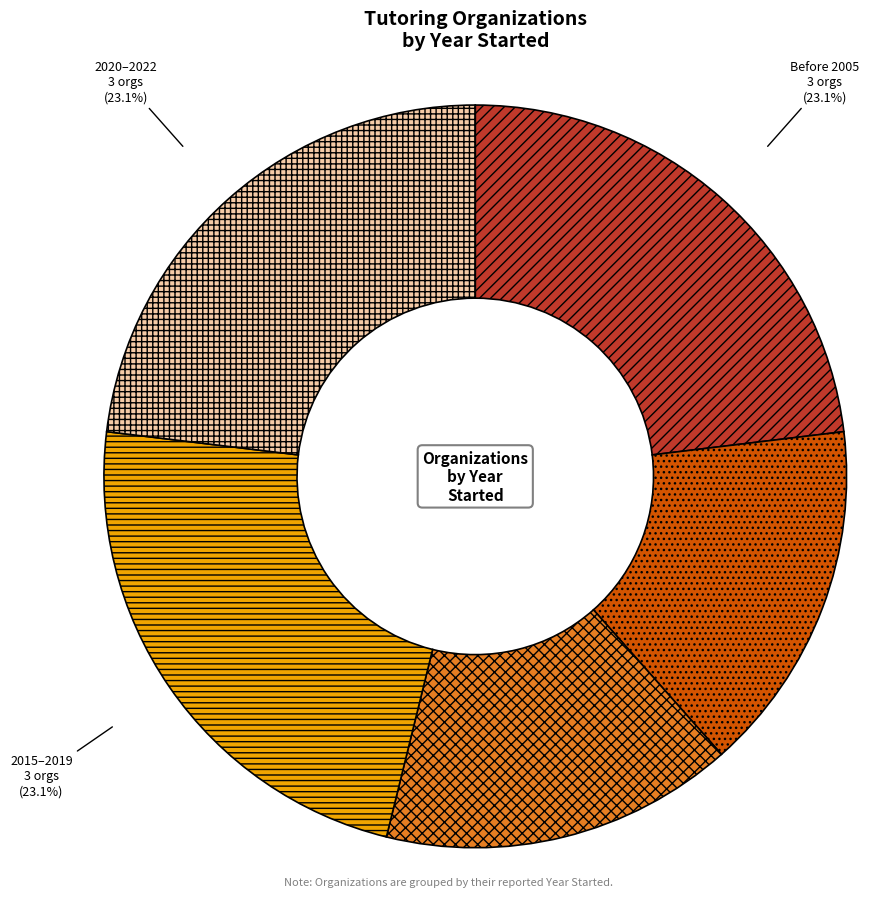

How many segments does this pie chart have?

5